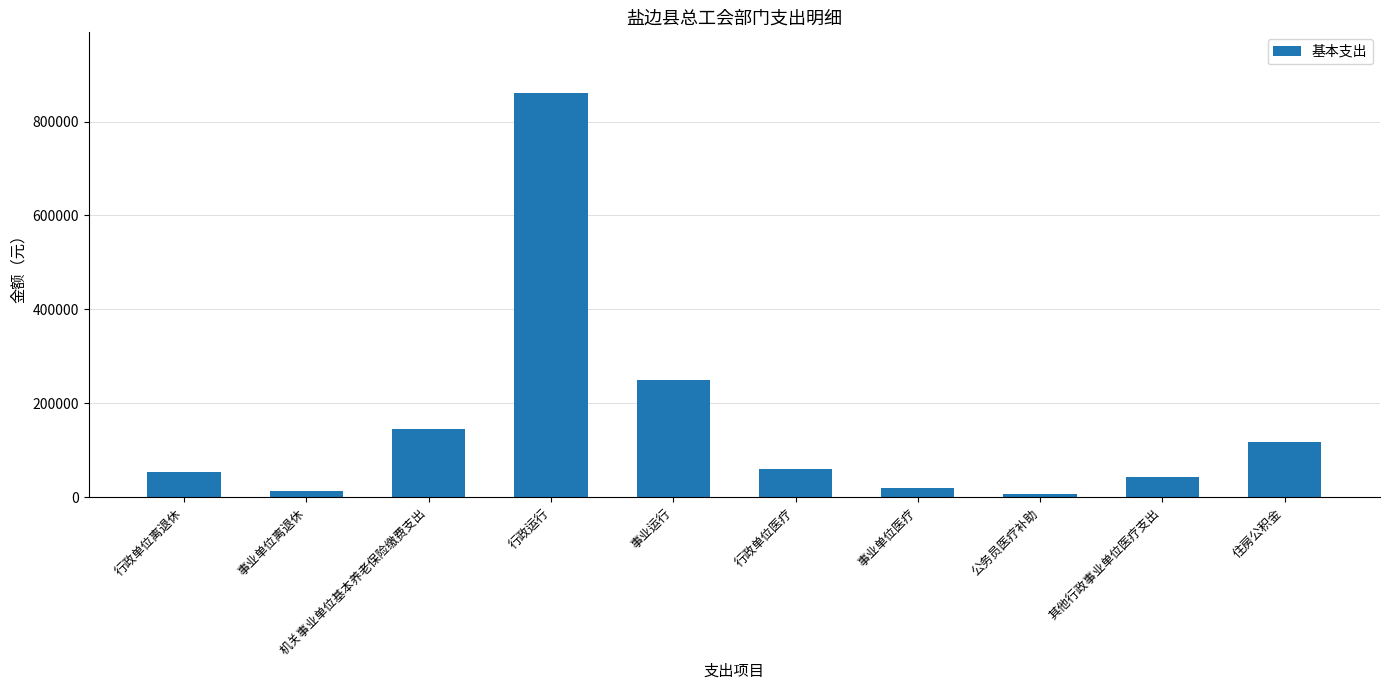

Reading right to left, extract all data points from this chart.

117774.1	43235.7	6000.0	19122.4	59486.3	248452.6	861050.6	144511.0	12489.3	52692.2